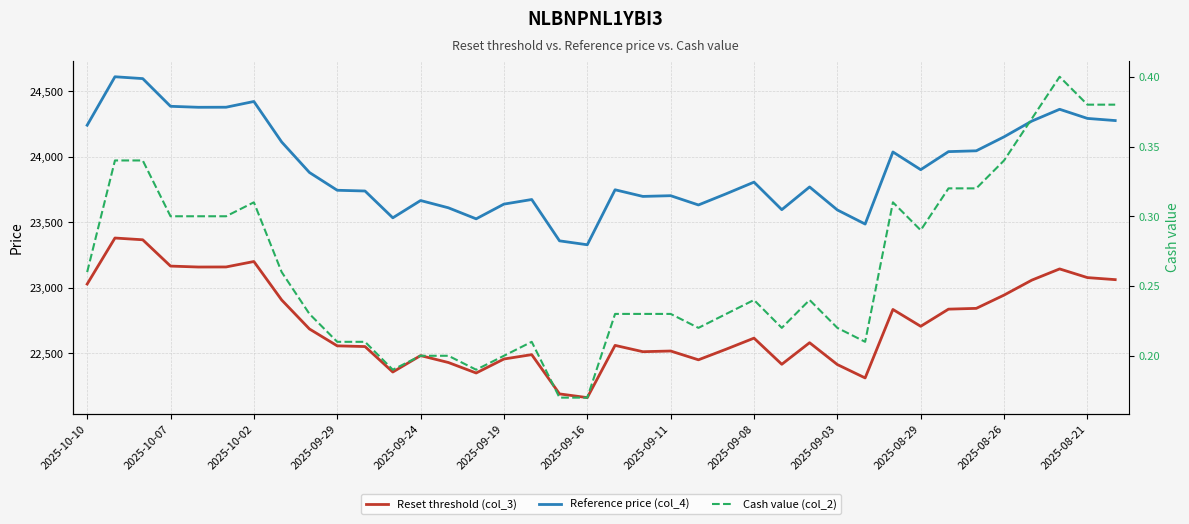

Is the value of Reference price (col_4) at 2025-09-16 greater than the value of Reset threshold (col_3) at 22?

Yes